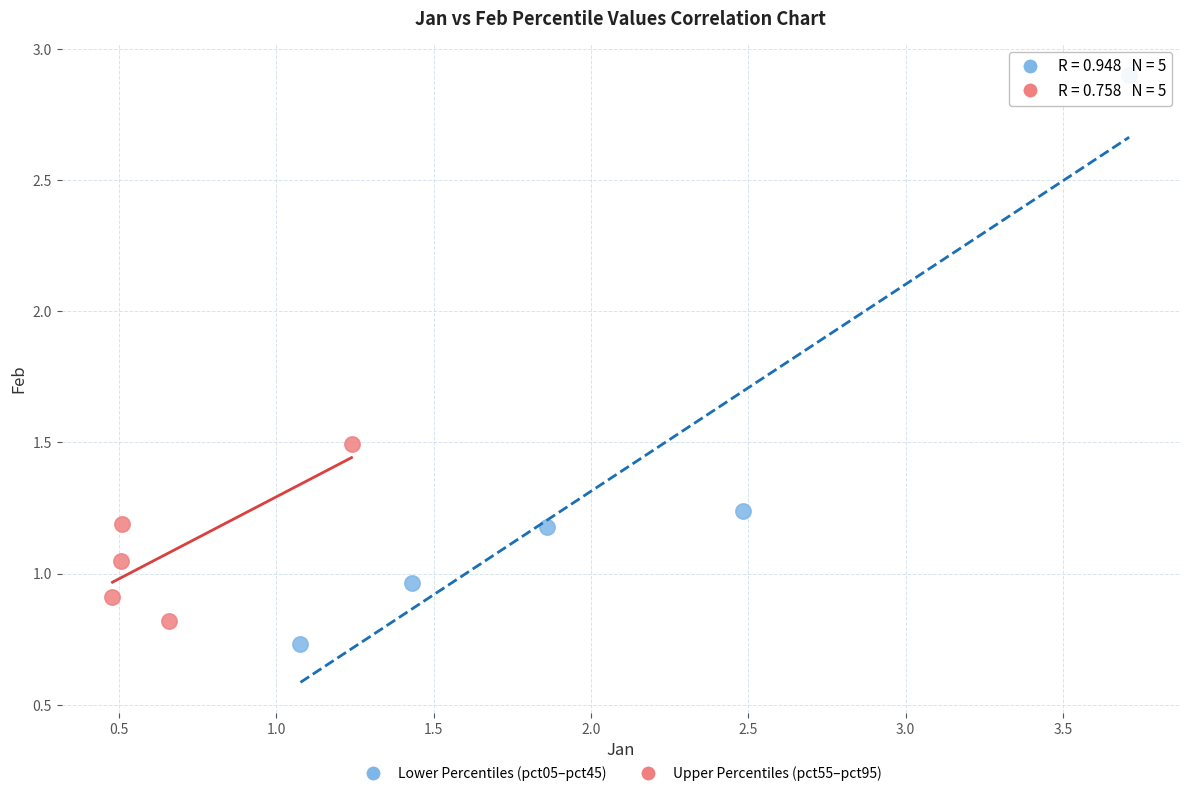

Which series reaches the maximum Y coordinate?

Lower Percentiles (pct05–pct45)